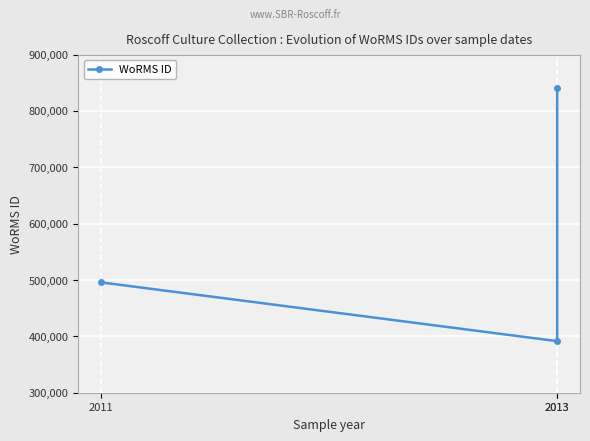

Approximately how many times larger is the value at 2013 compared to 2013?

0.5